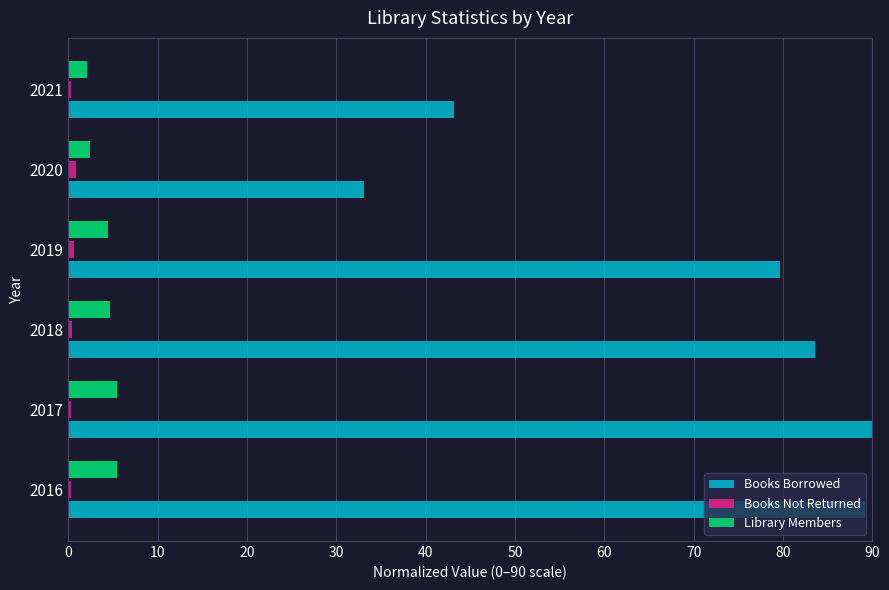

Which series changed the most between 2020 and 2021?

Books Borrowed